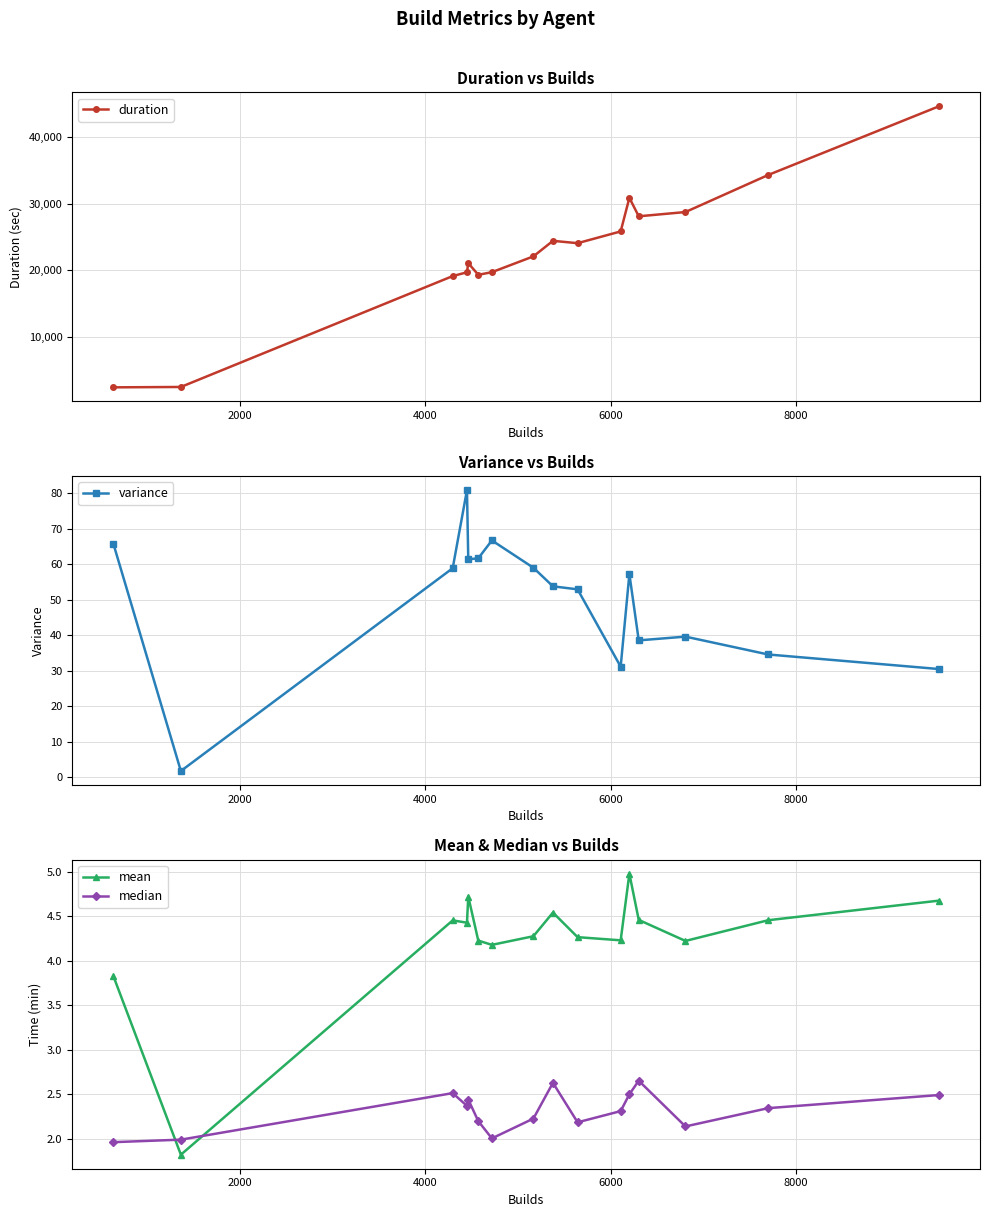

True or false: duration has more than 1 points higher than both neighbors.

True